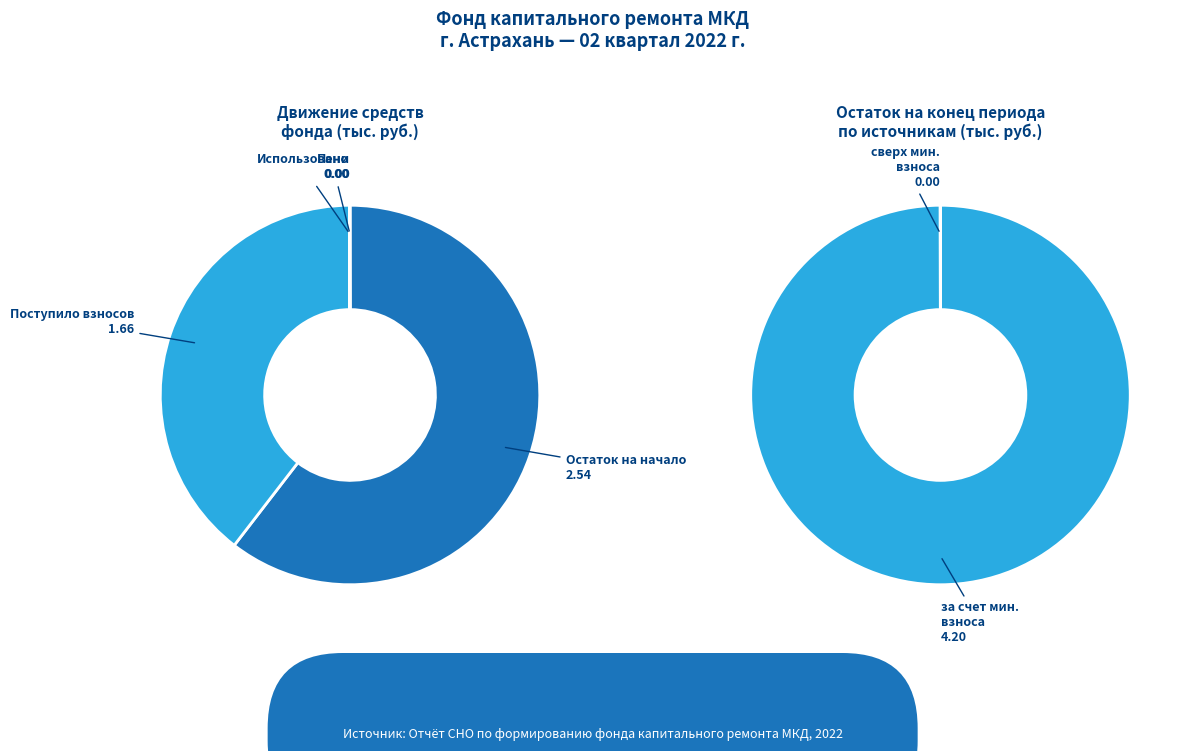

What is the change in value from за счет минимального взноса to сверх минимального размера взноса?

-4.2